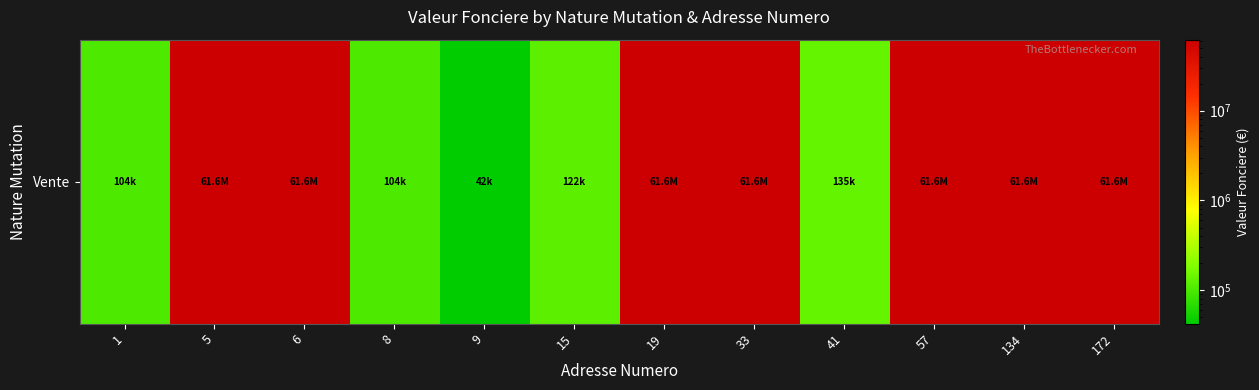

Which has a higher value, 134 or 1?

134